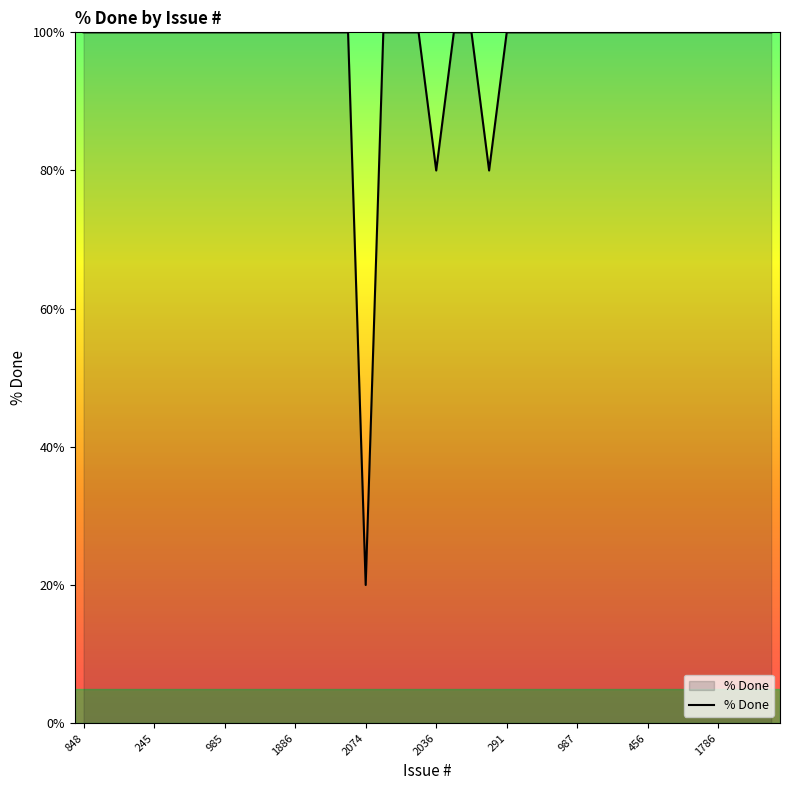

What is the smallest value displayed?

20